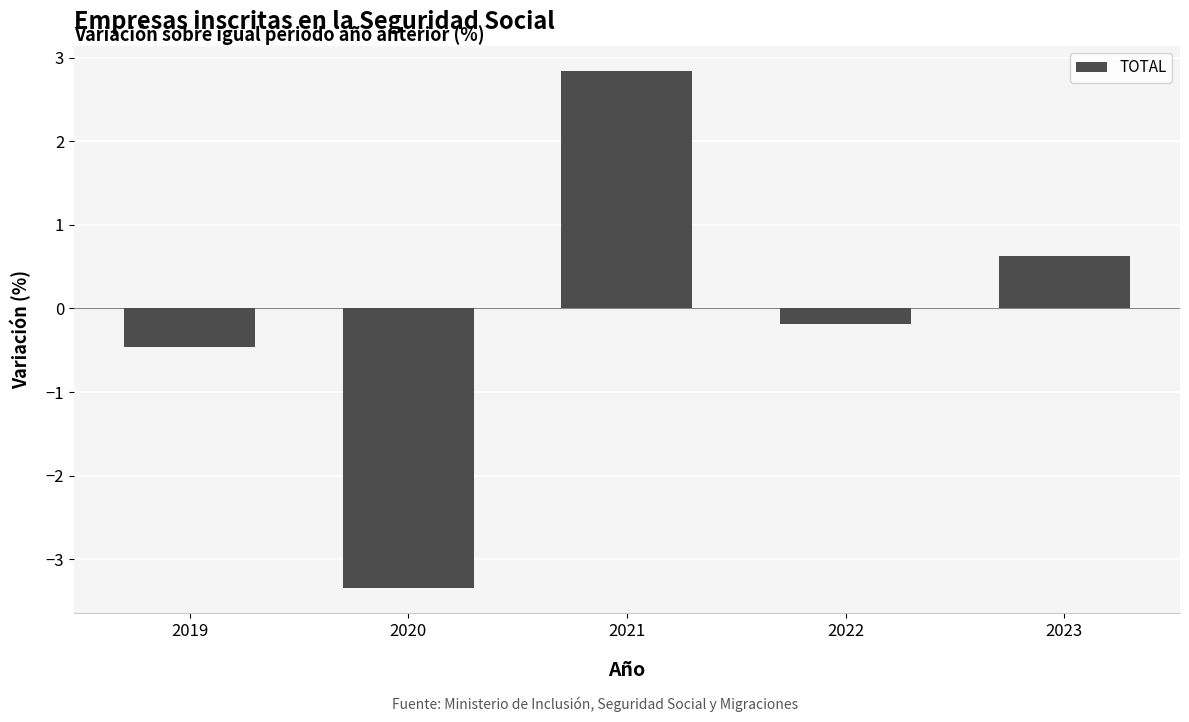

Rank the categories by value from lowest to highest.

2020, 2019, 2022, 2023, 2021